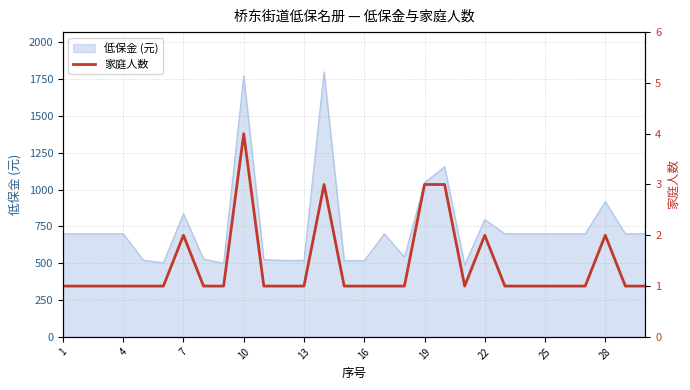

What is the highest value of the 低保金 (元) series?

1800